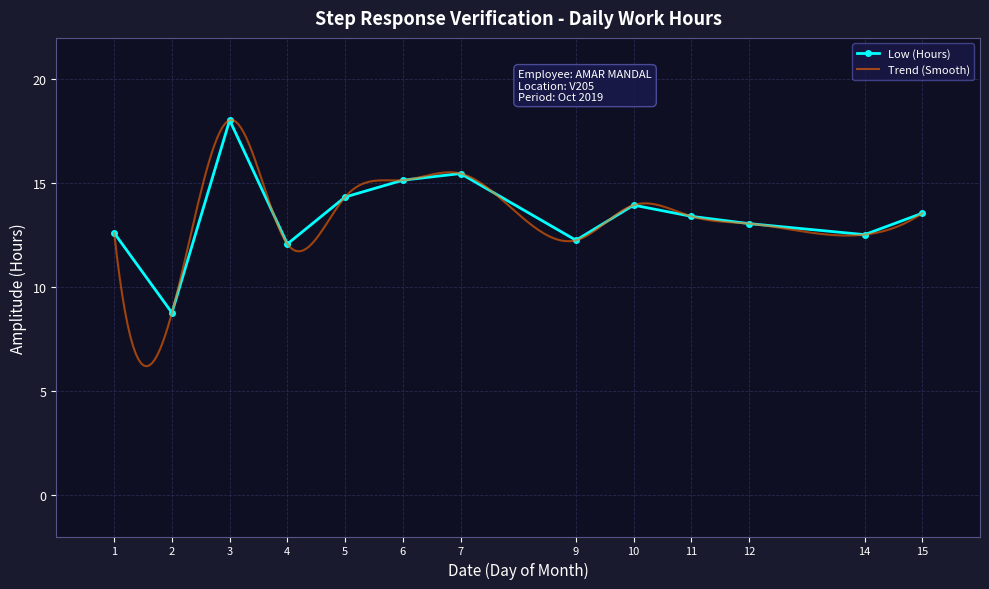

Which has a higher value, 14 or 15?

15